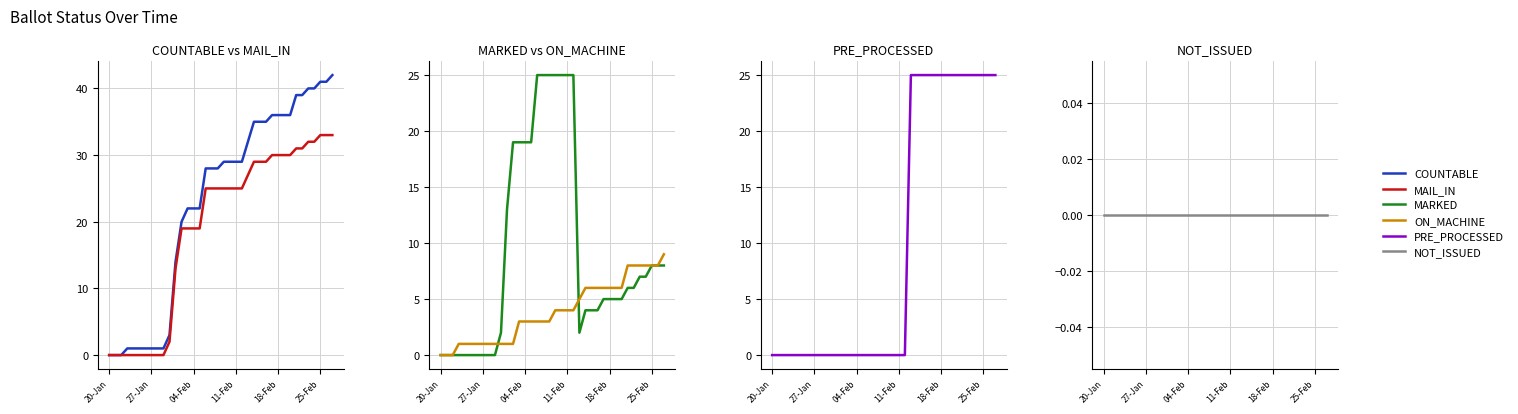

What is the average value of the ON_MACHINE series?

4